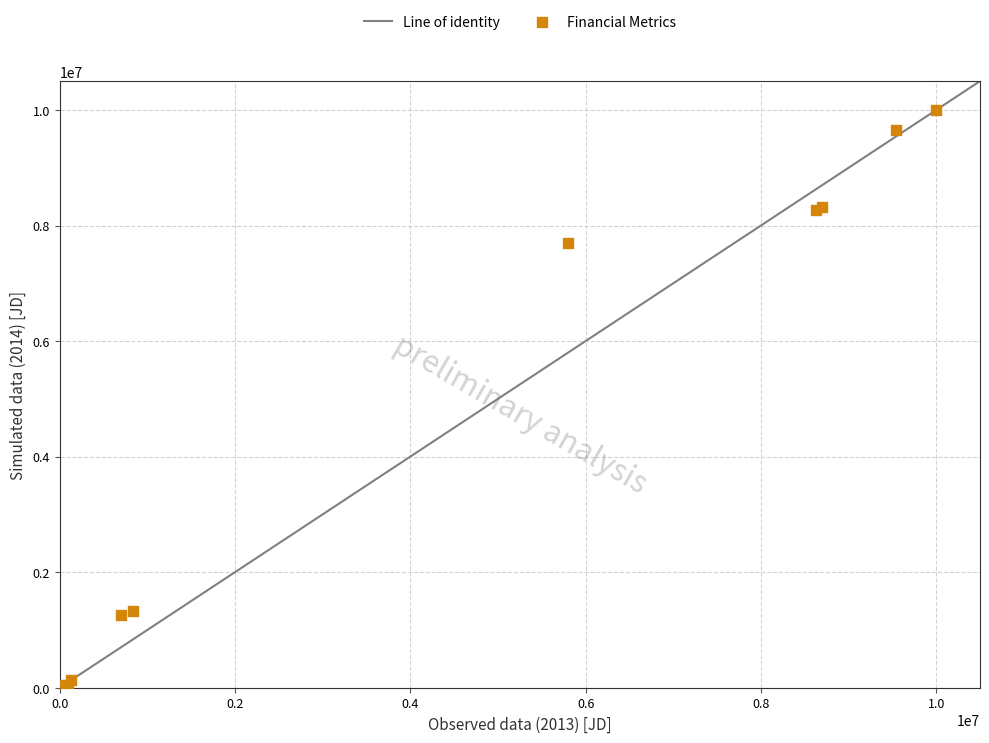

What Y value in the scatter plot is closest to 5000000?

7700000.0